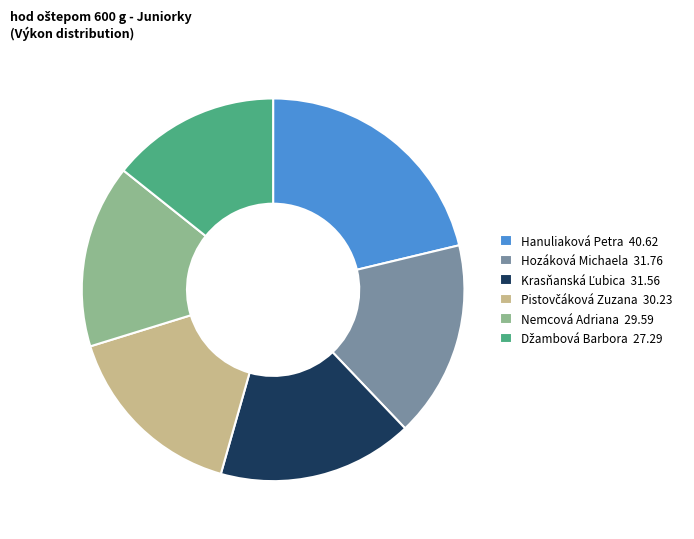

Do Hozáková Michaela 31.76 and Hanuliaková Petra 40.62 together represent more than half of the pie?

No